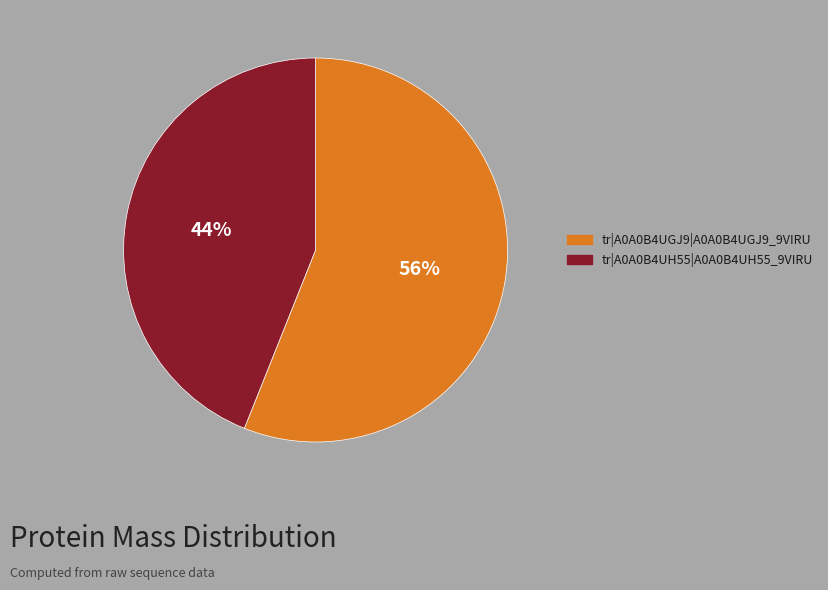

To the nearest percent, what is the difference between the largest and smallest slice percentages?

12%